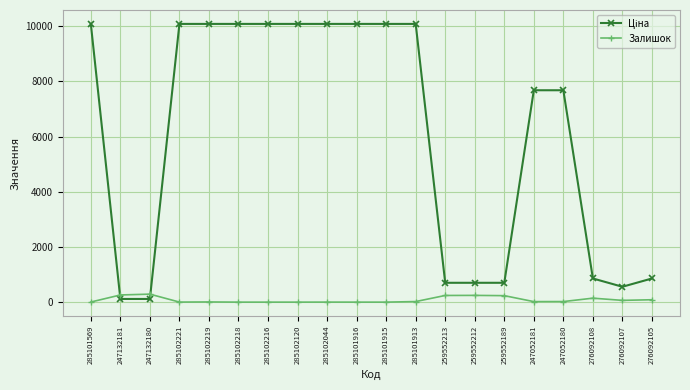

At how many categories does at least one series exceed 6171?

12